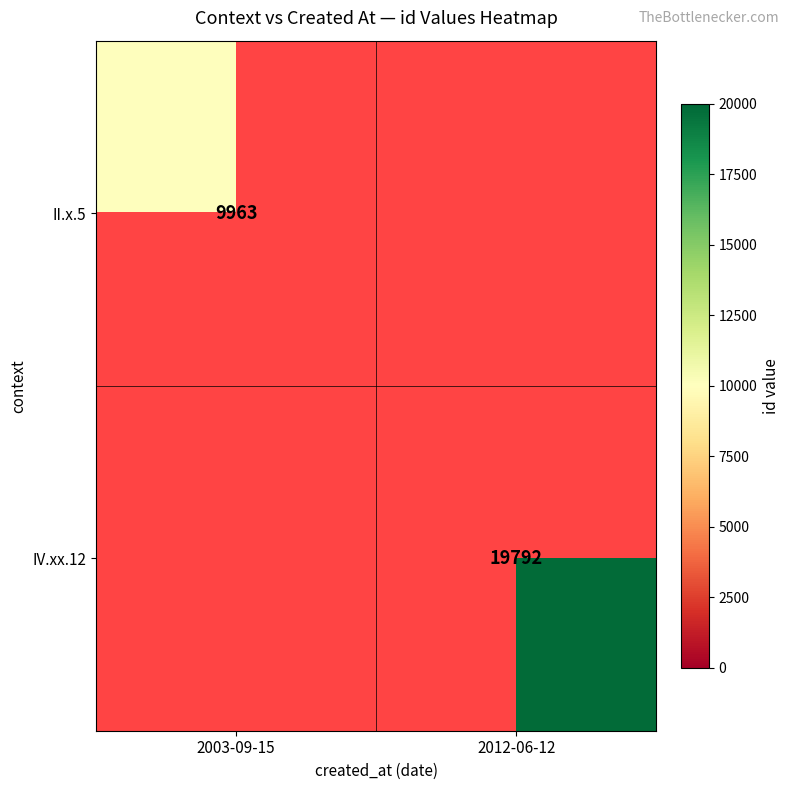

The IV.xx.12 series shows 19792 at 2012-06-12. True or false?

True